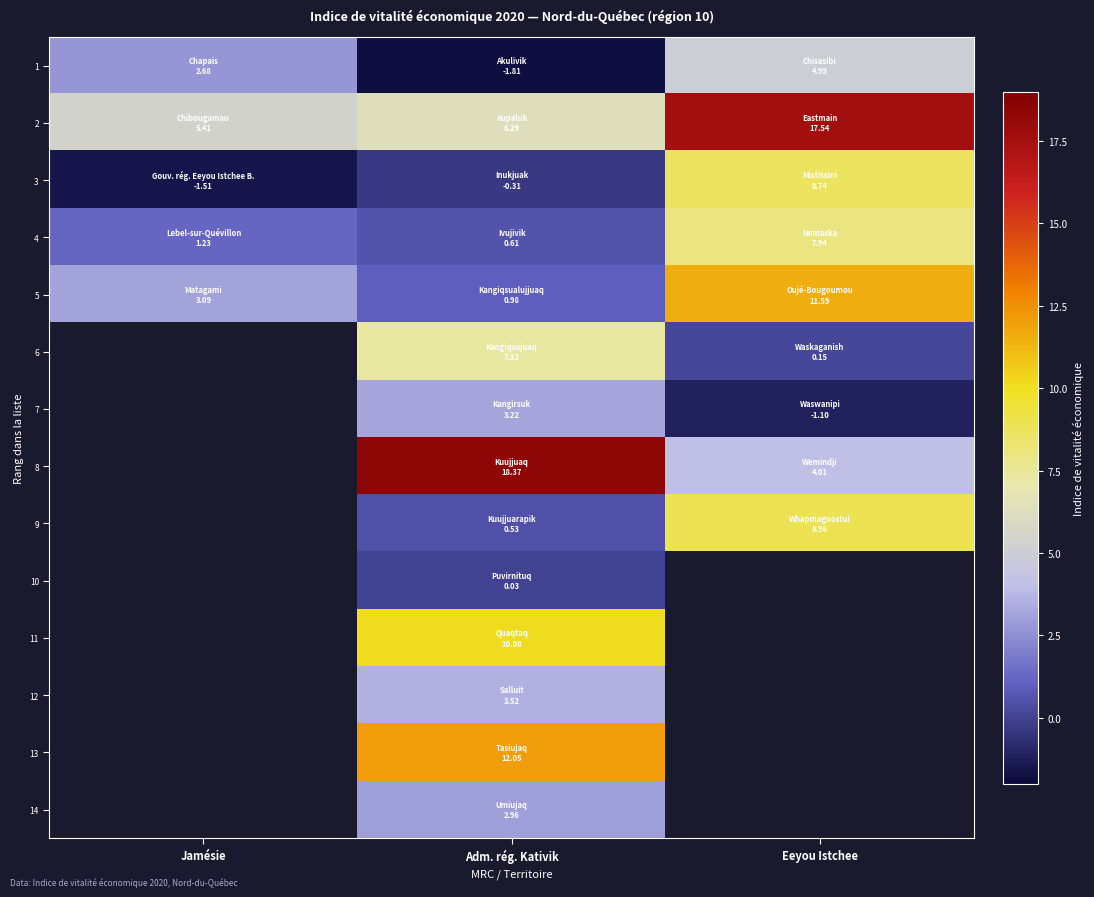

List the labels in order of 8 value, smallest first.

Eeyou Istchee, Jamésie, Adm. rég. Kativik